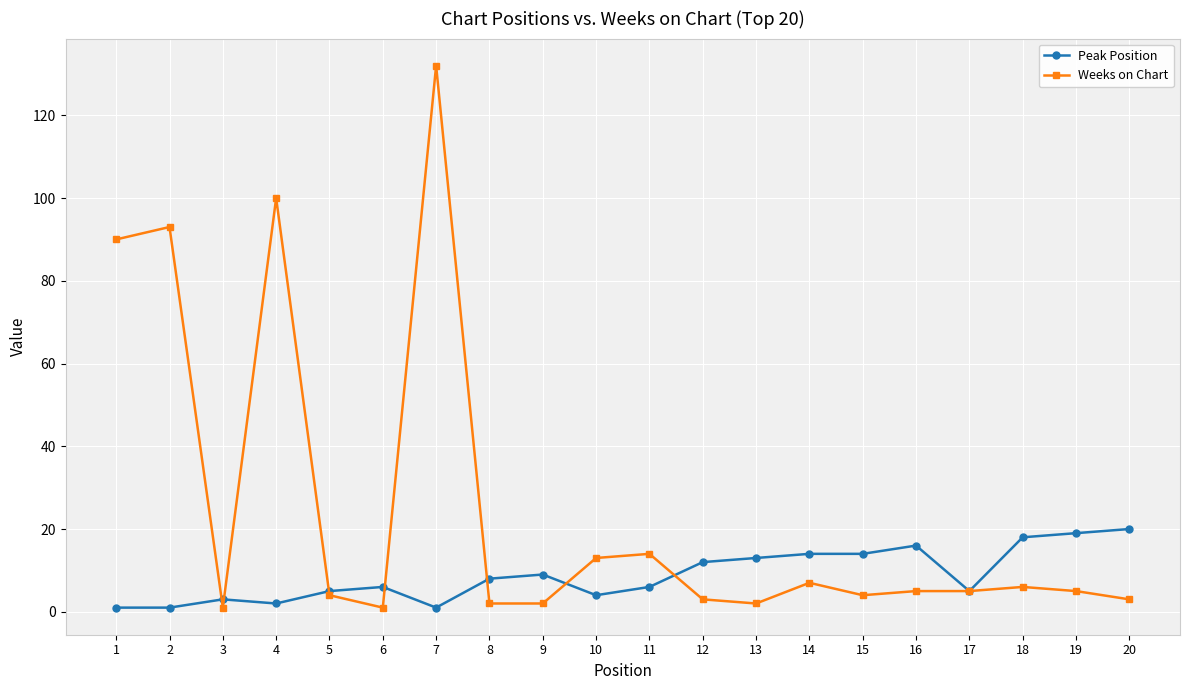

Is the value of Weeks on Chart at 2 greater than the value of Peak Position at 5?

Yes